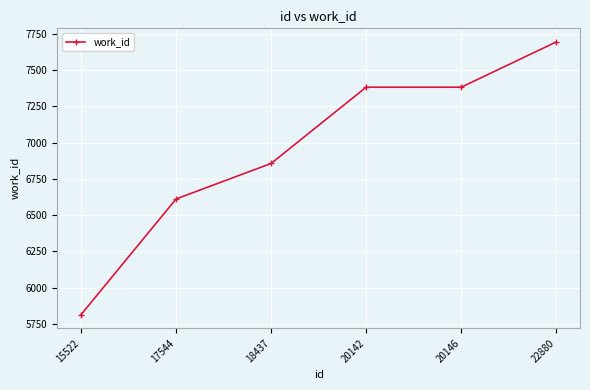

How many data points are less than 7382?

3